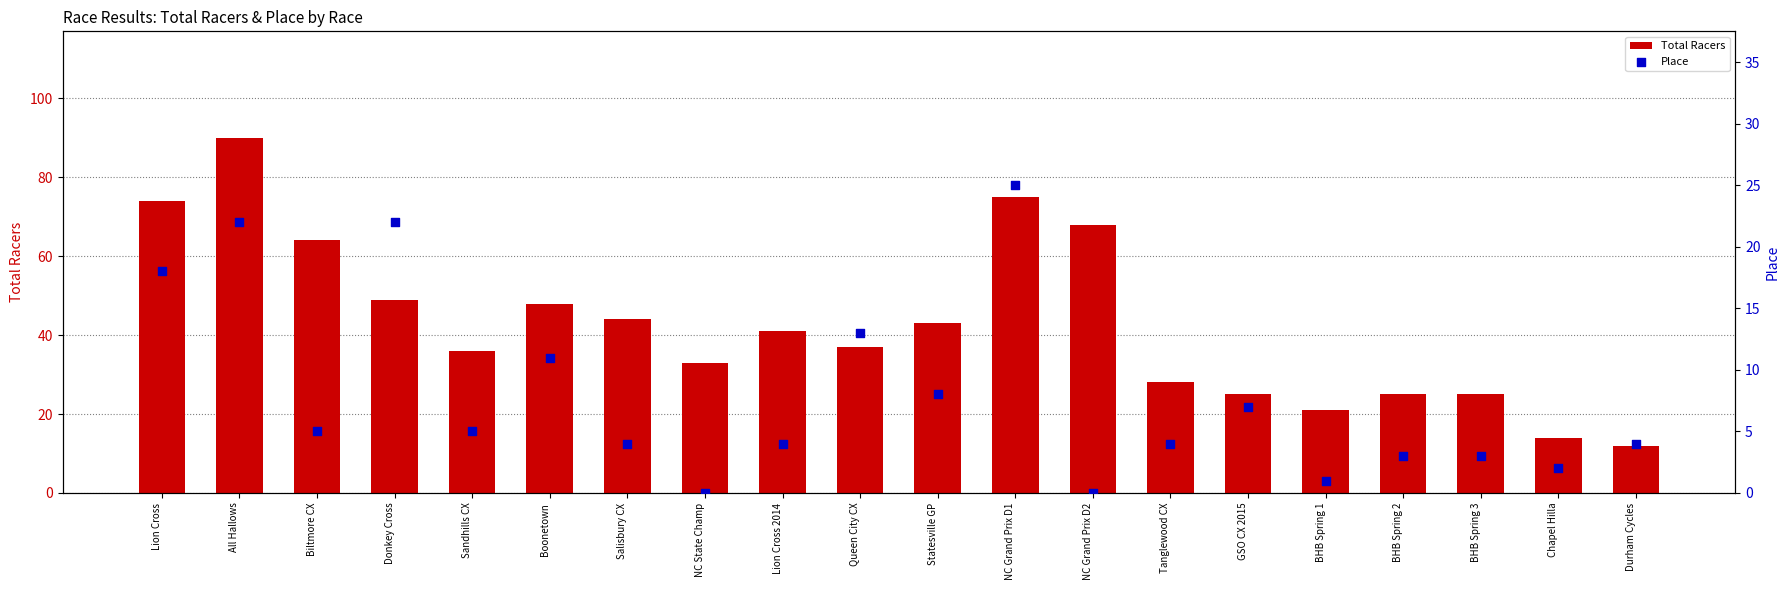

What is the total value across all series at NC Grand Prix D1?

100